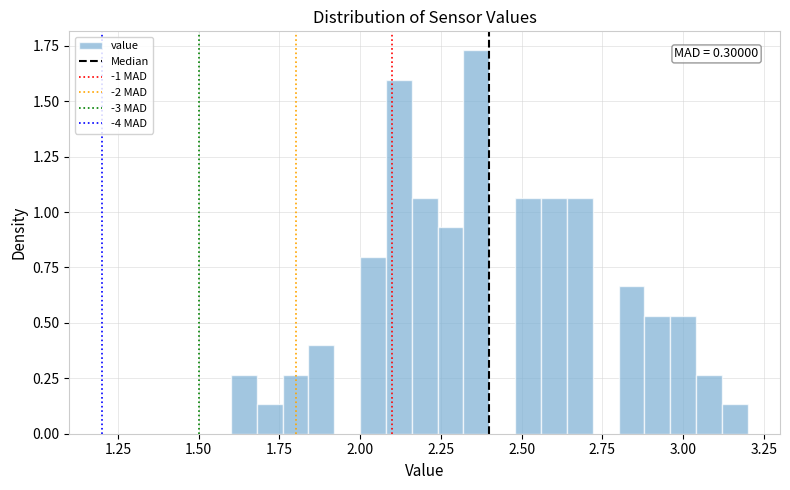

Read against the x-axis, roughly where is the centre of the tallest bar?

2.35